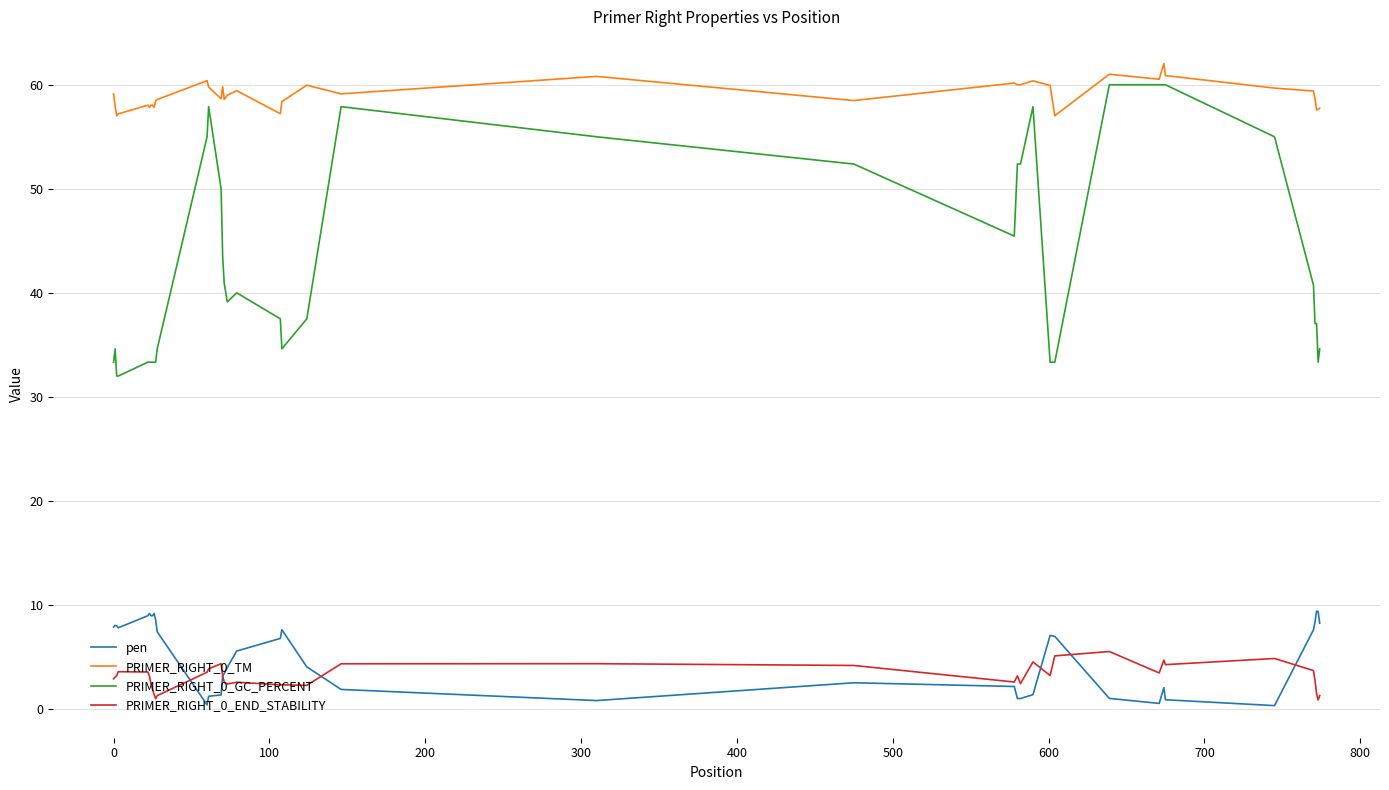

What is the maximum value for PRIMER_RIGHT_0_END_STABILITY?

5.5